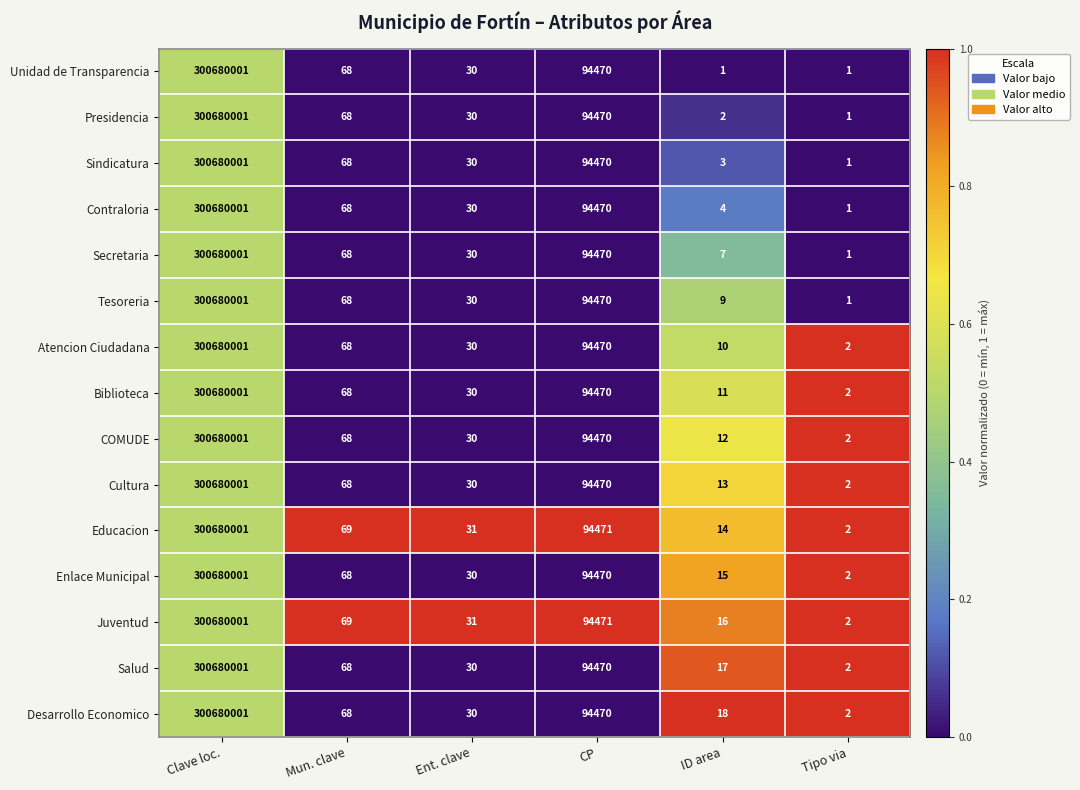

At which label does Secretaria reach its peak?

Clave loc.